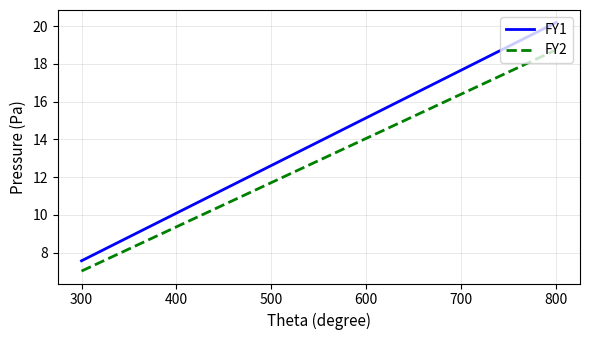

Which series has the largest range (max minus min)?

FY1